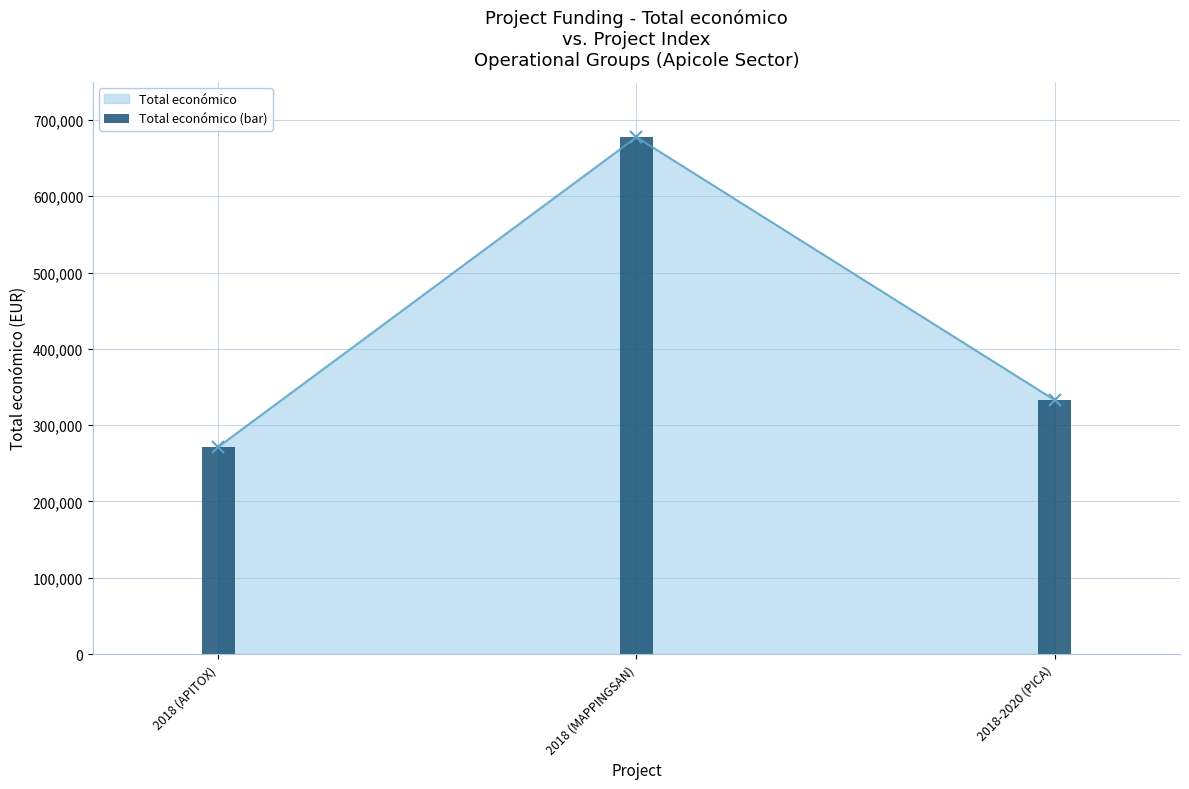

Count the number of categories in the chart.

3